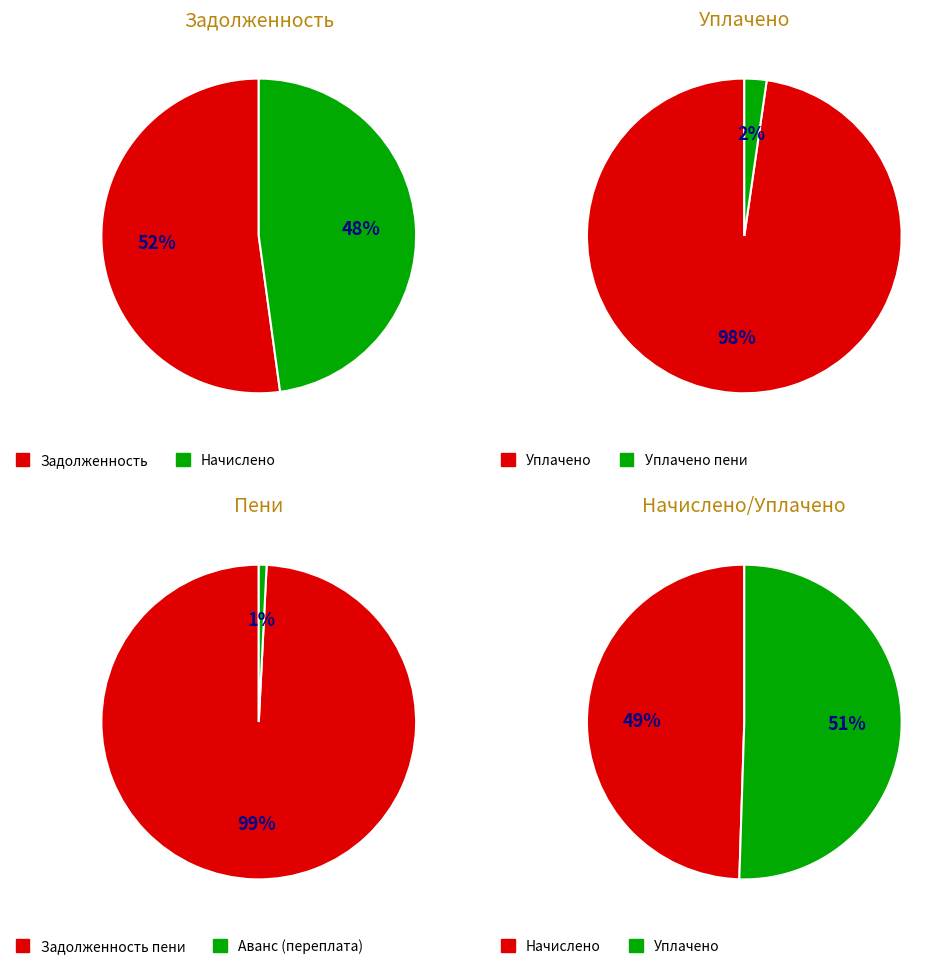

Does 6 represent more than half of the total?

No